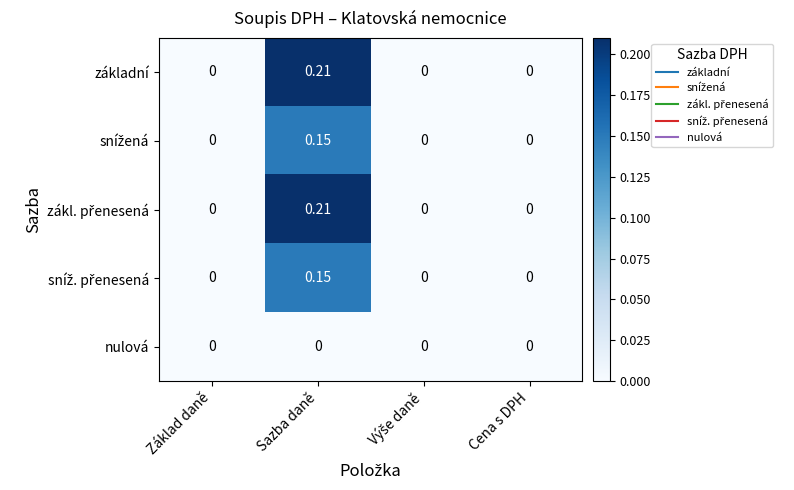

Which category has the highest value in the základní series?

Sazba daně